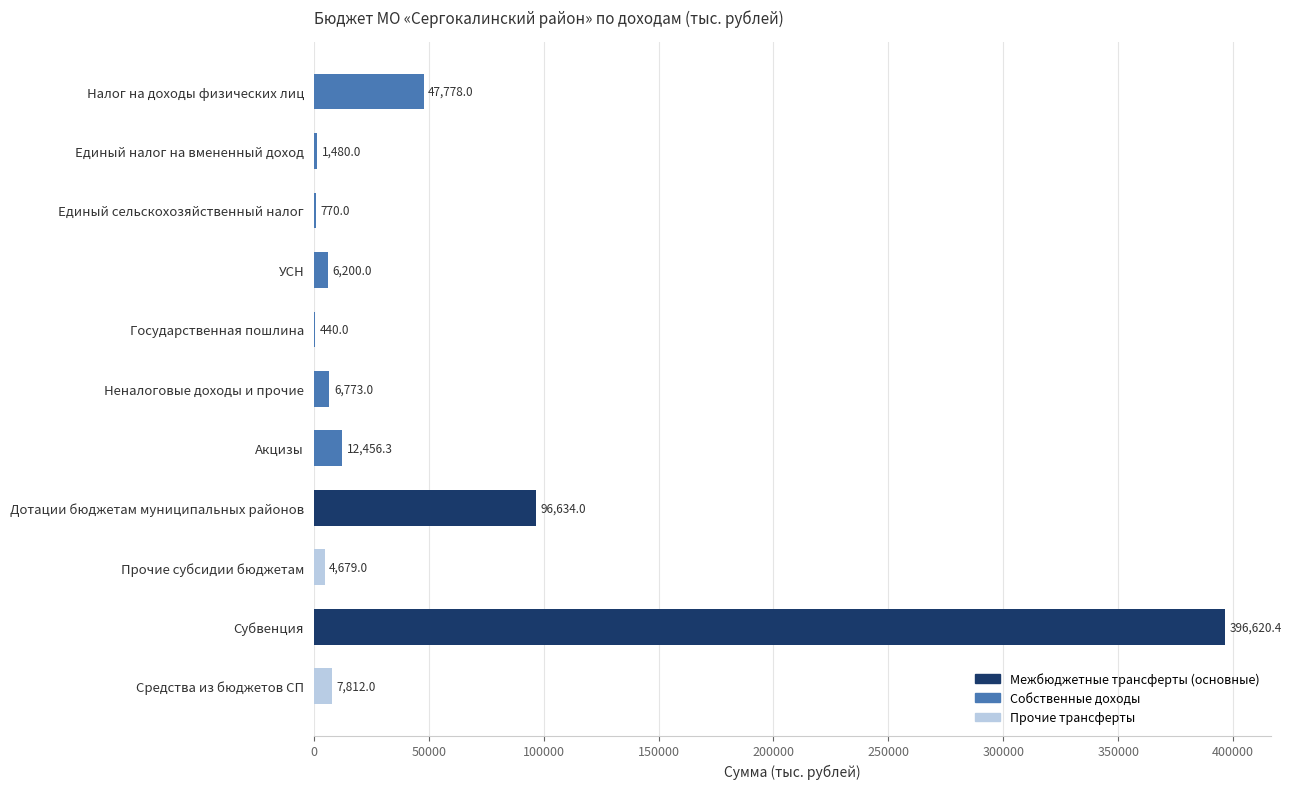

What is the sum of all values?

581642.7